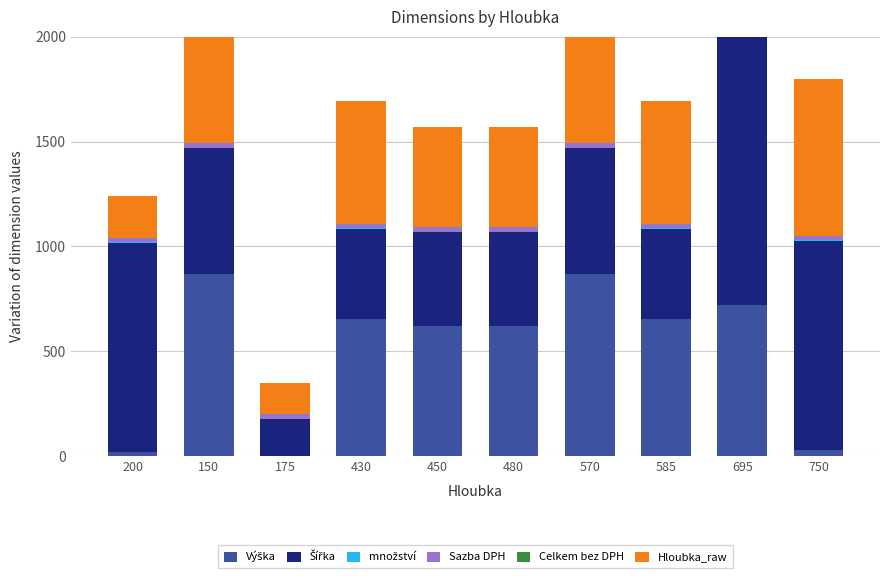

Which category has the highest value in the Hloubka_raw series?

750